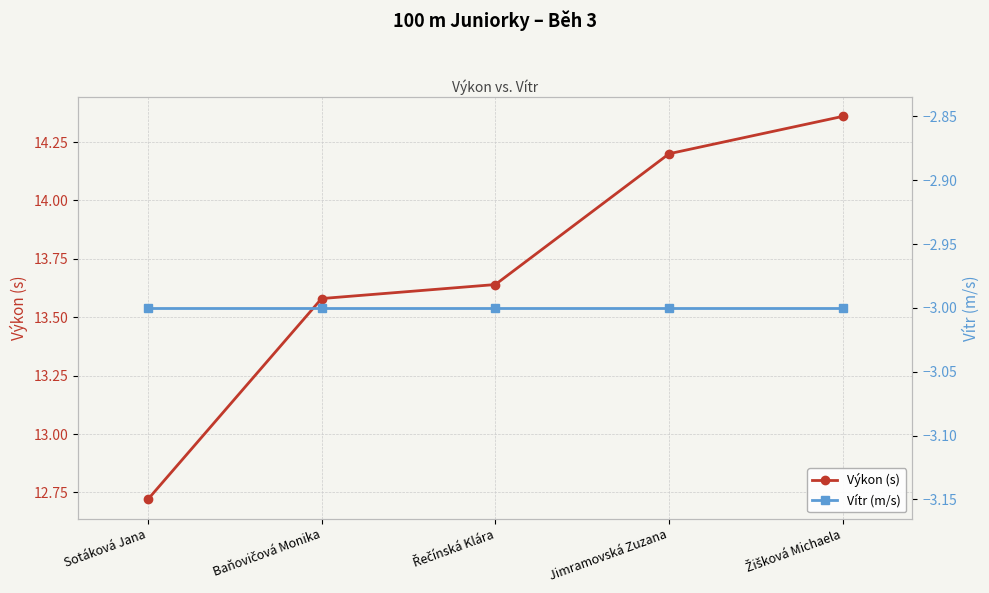

At which label is Vítr (m/s) closest to -3?

Sotáková Jana